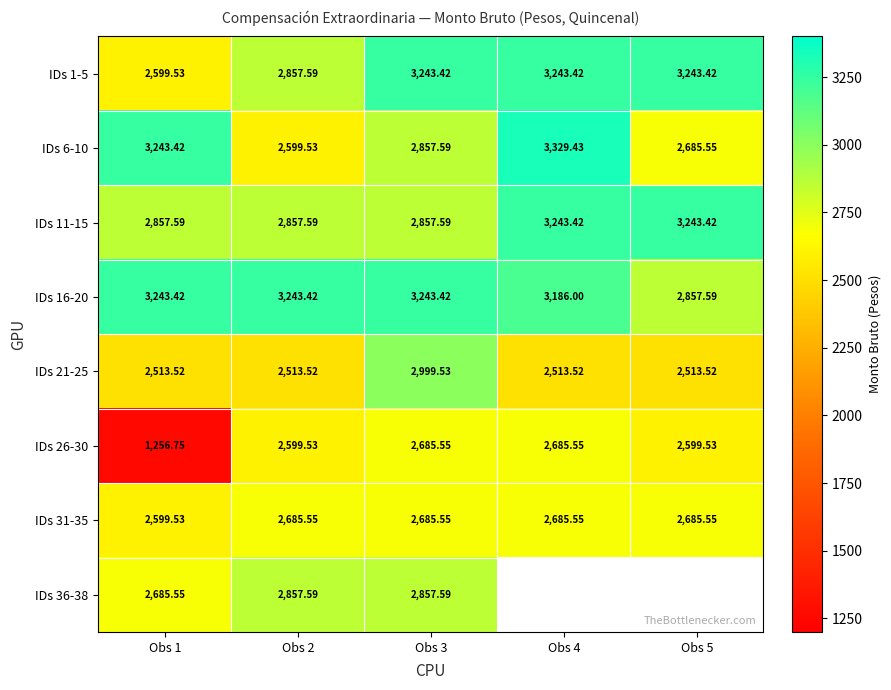

Which series has the largest range (max minus min)?

IDs 26-30